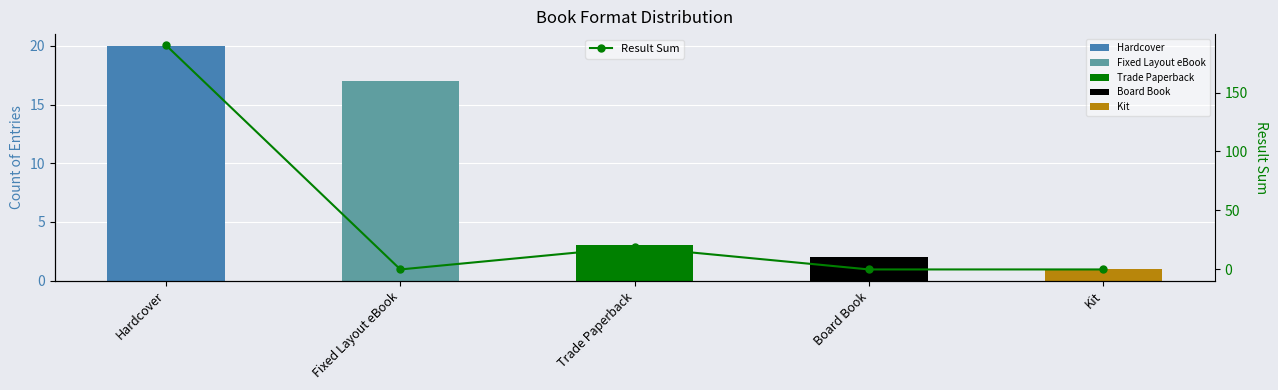

What is the difference between the highest and lowest values at Trade Paperback?

16